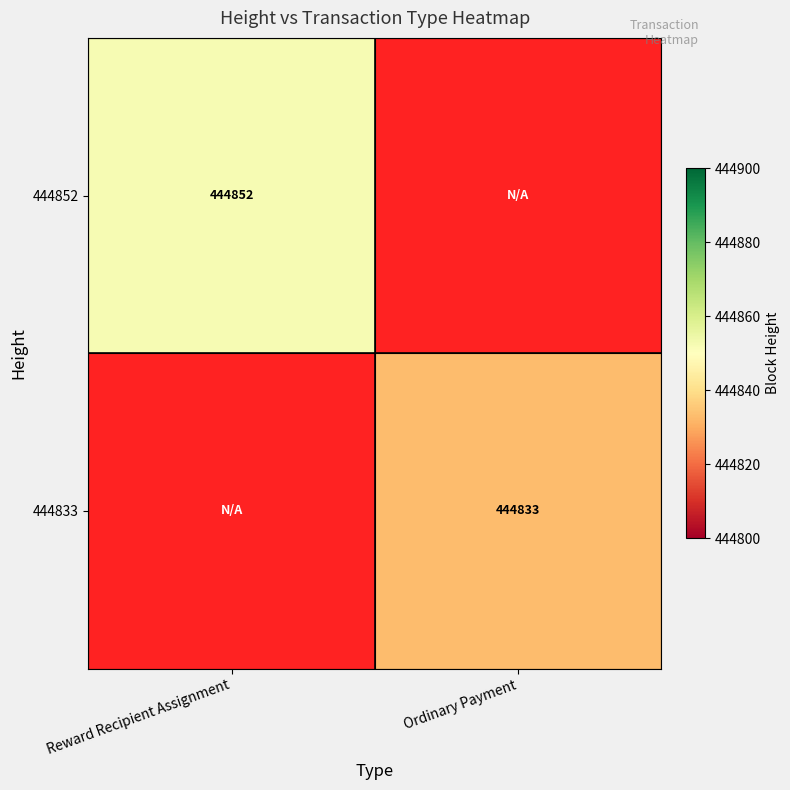

The 444852 series shows 608199 at Reward Recipient Assignment. True or false?

False